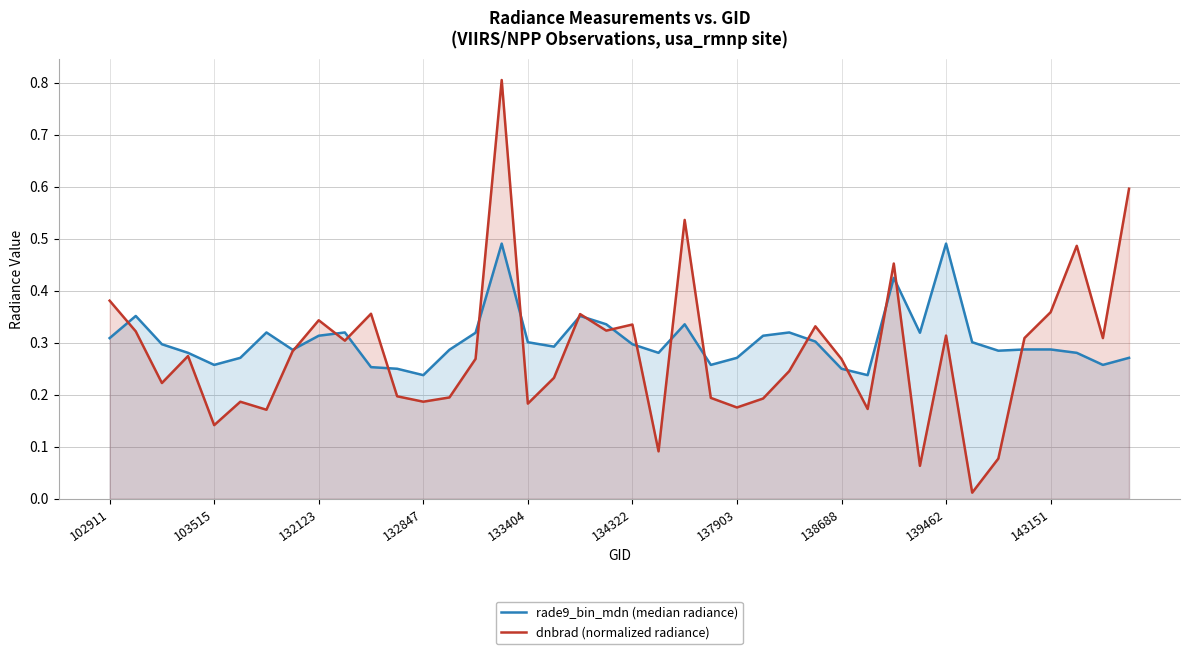

In rade9_bin_mdn (median radiance), how many points are lower than both neighbors (excluding endpoints)?

10